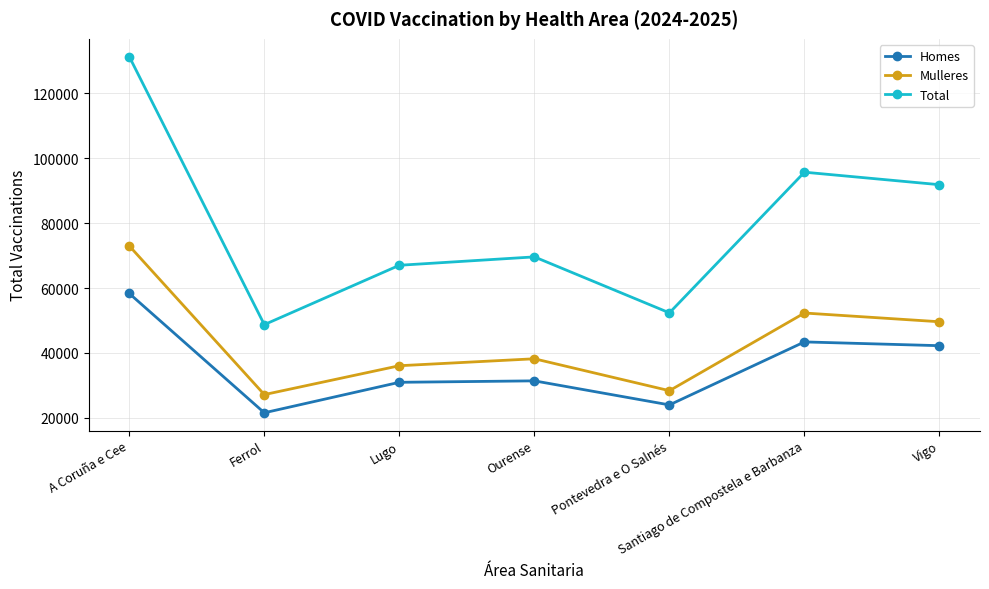

What are all the series names shown in the legend?

Homes, Mulleres, Total